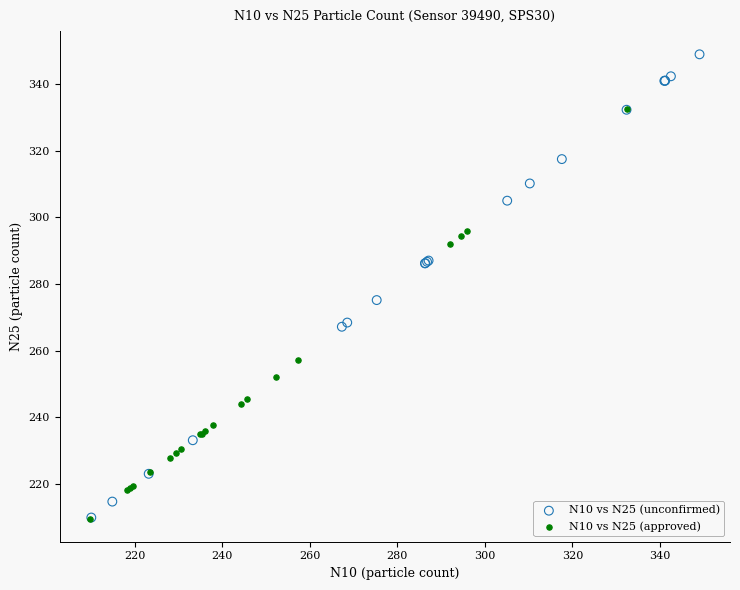

Which series contains the highest Y value?

N10 vs N25 (unconfirmed)